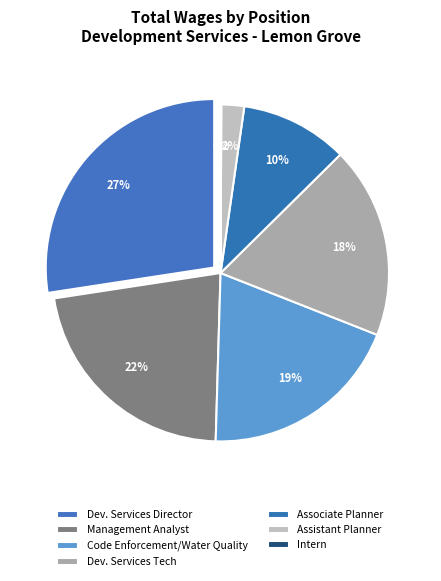

To the nearest percent, what is the combined percentage of Intern and Assistant Planner?

2%